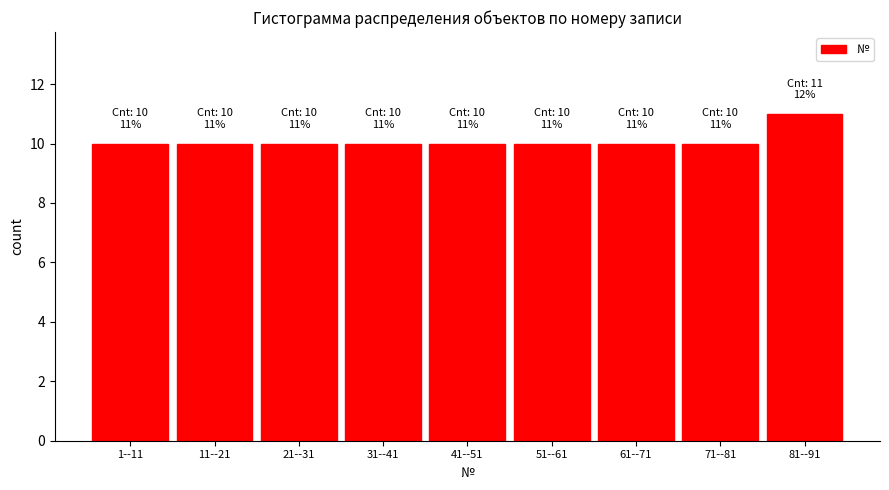

Reading left to right, list all the values displayed in this chart.

10	10	10	10	10	10	10	10	11